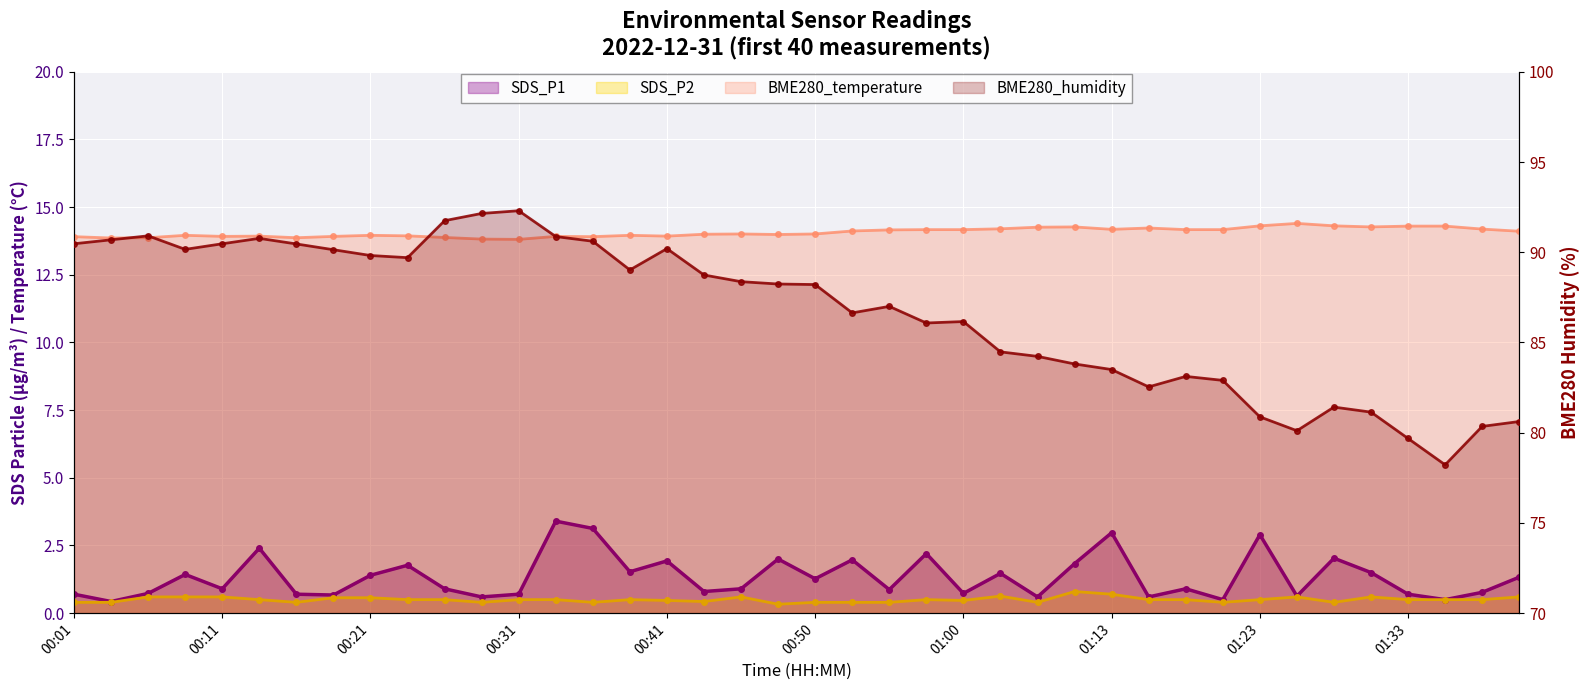

What is the total value across all series at 00:13?

107.6